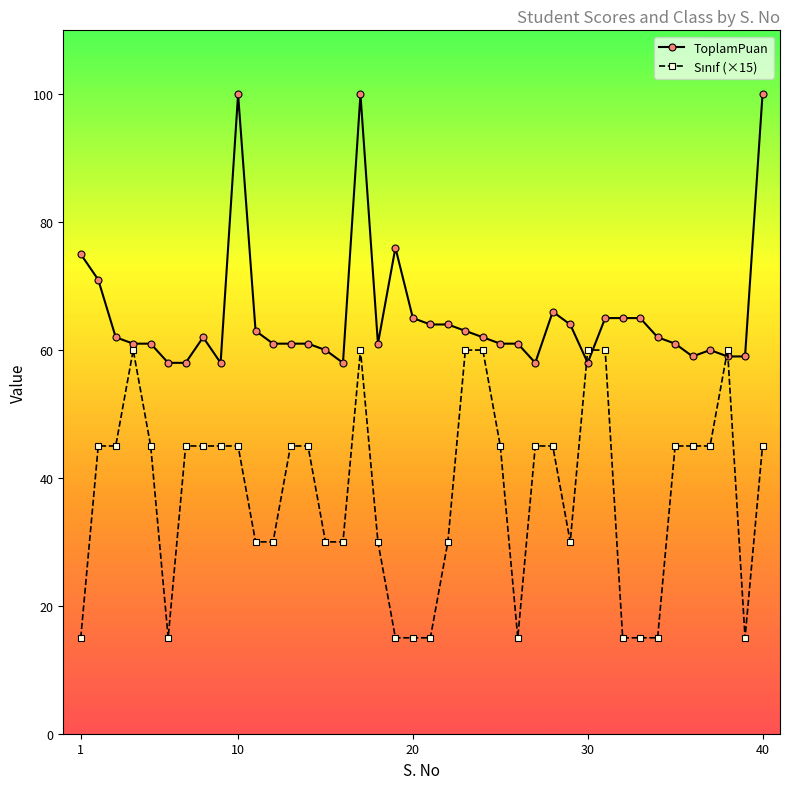

What is the maximum value shown in the chart?

100